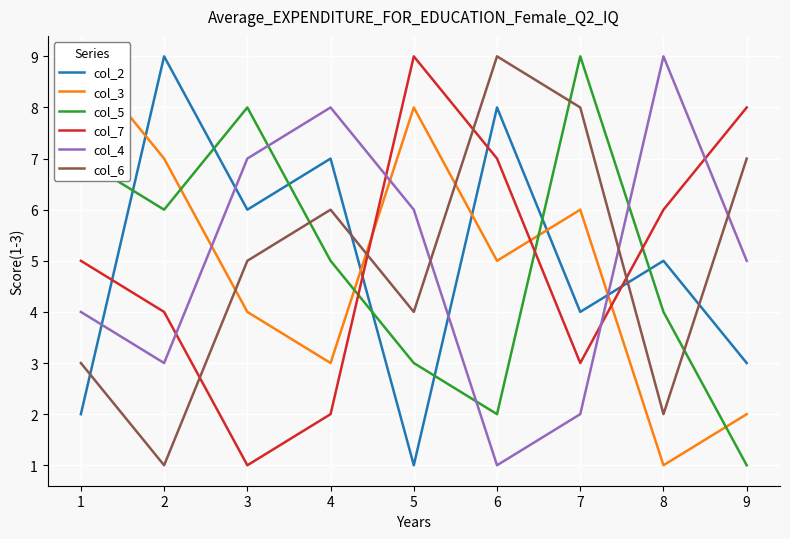

True or false: col_6 and col_5 intersect in this chart.

True